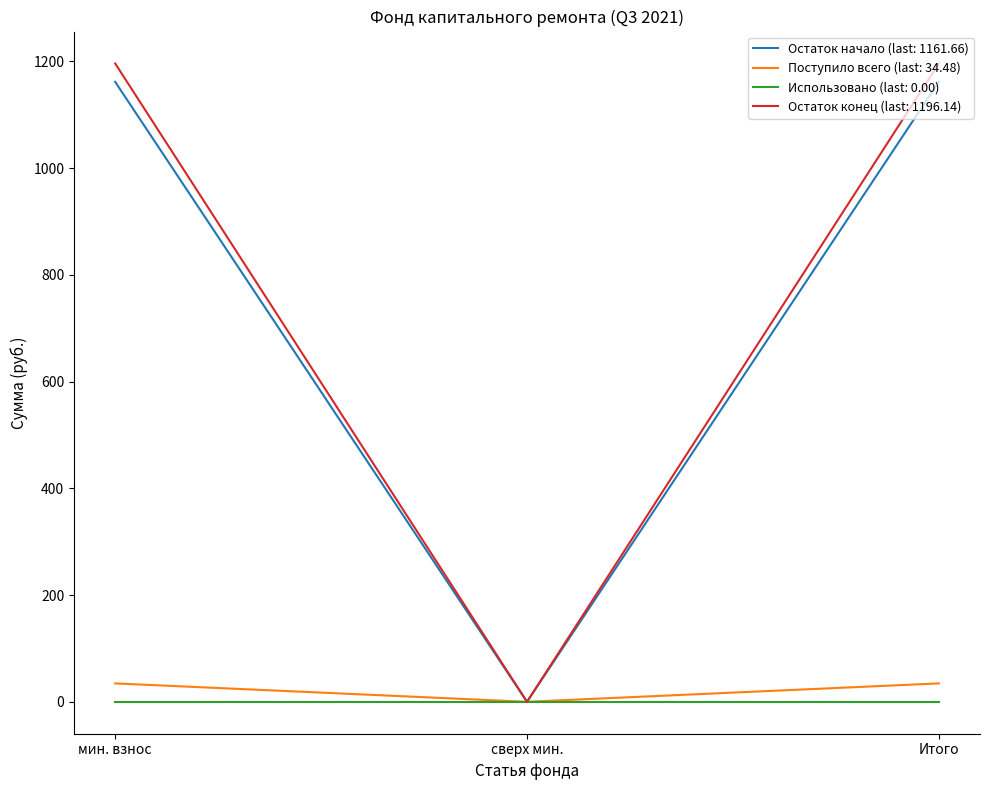

What is the difference between the highest and lowest values at Итого?

1196.1